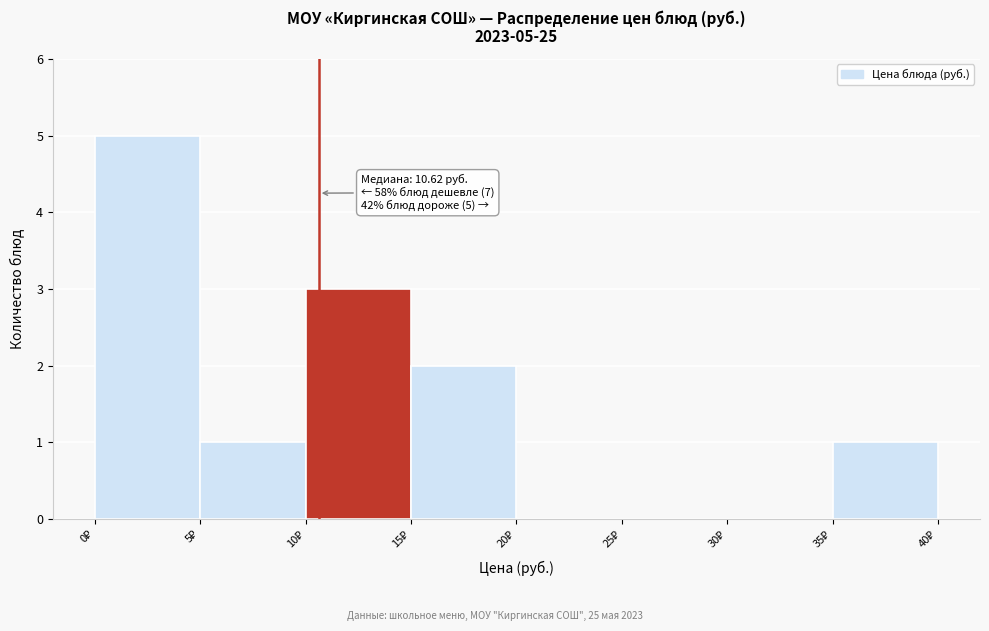

Which range on the x-axis has the tallest bar?

0 to 5